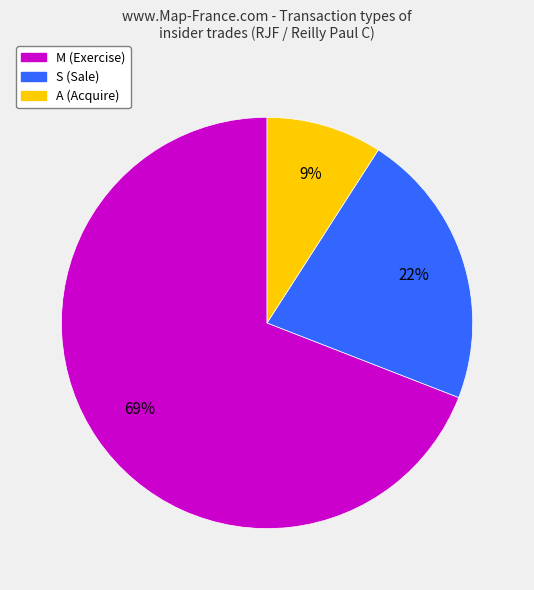

Does any single category account for the majority?

Yes